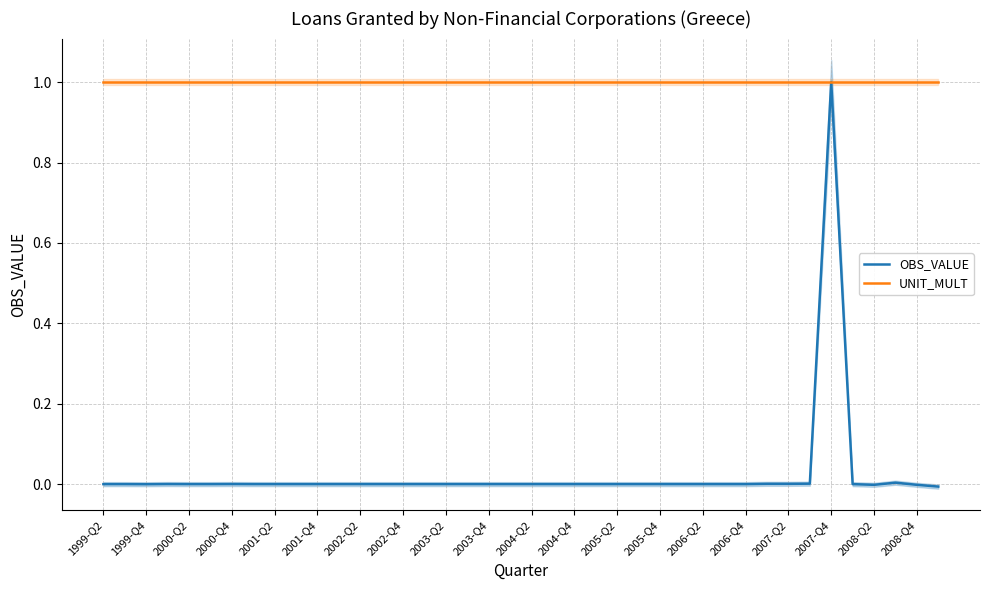

Reading left to right, list all the values displayed in this chart.

OBS_VALUE: 0.0	0.0	-0.0	0.0	0.0	0.0	0.0	0.0	0.0	0.0	0.0	0.0	0.0	0.0	0.0	0.0	0.0	0.0	0.0	0.0	0.0	0.0	0.0	0.0	0.0	0.0	0.0	0.0	0.0	0.0	0.0	0.0	0.0	0.0	1.0	0.0	-0.0	0.0	-0.0	-0.0
UNIT_MULT: 1.0	1.0	1.0	1.0	1.0	1.0	1.0	1.0	1.0	1.0	1.0	1.0	1.0	1.0	1.0	1.0	1.0	1.0	1.0	1.0	1.0	1.0	1.0	1.0	1.0	1.0	1.0	1.0	1.0	1.0	1.0	1.0	1.0	1.0	1.0	1.0	1.0	1.0	1.0	1.0